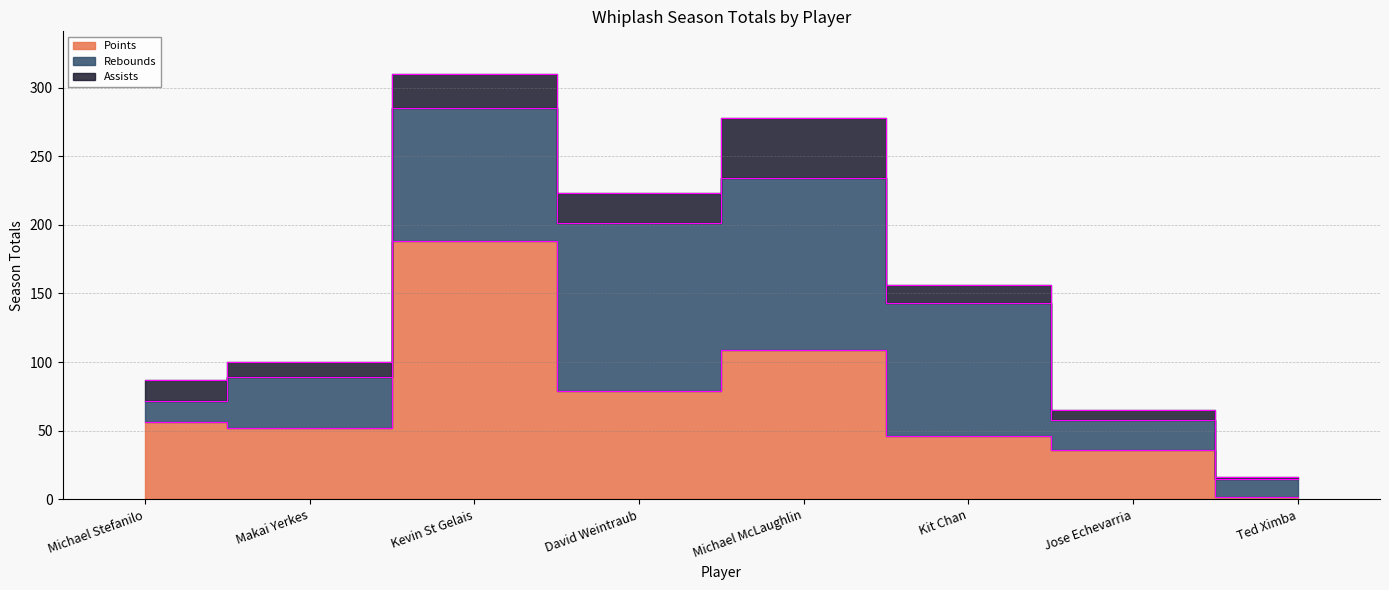

Which series changed the most between Kevin St Gelais and David Weintraub?

Points